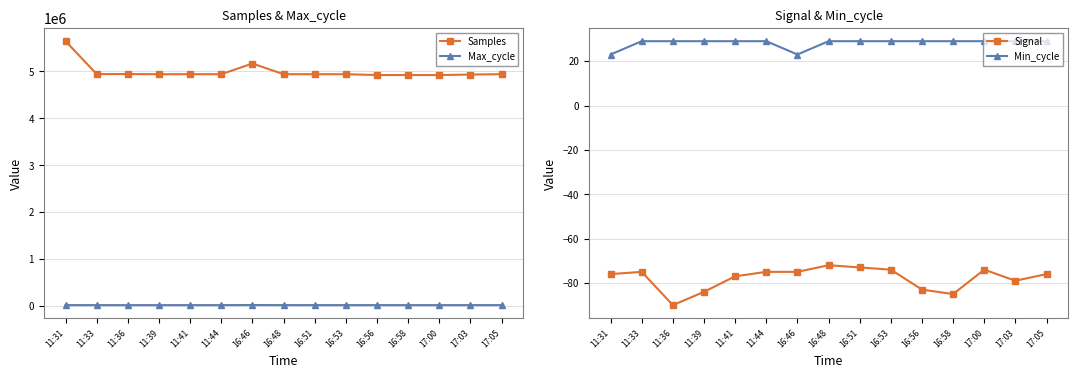

What is the difference between the highest and lowest values at 16:51?

4937315